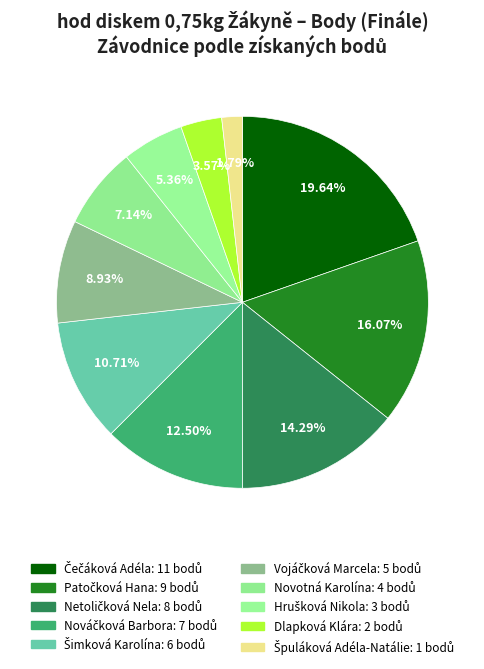

Which has a higher value, Dlapková Klára or Novotná Karolína?

Novotná Karolína